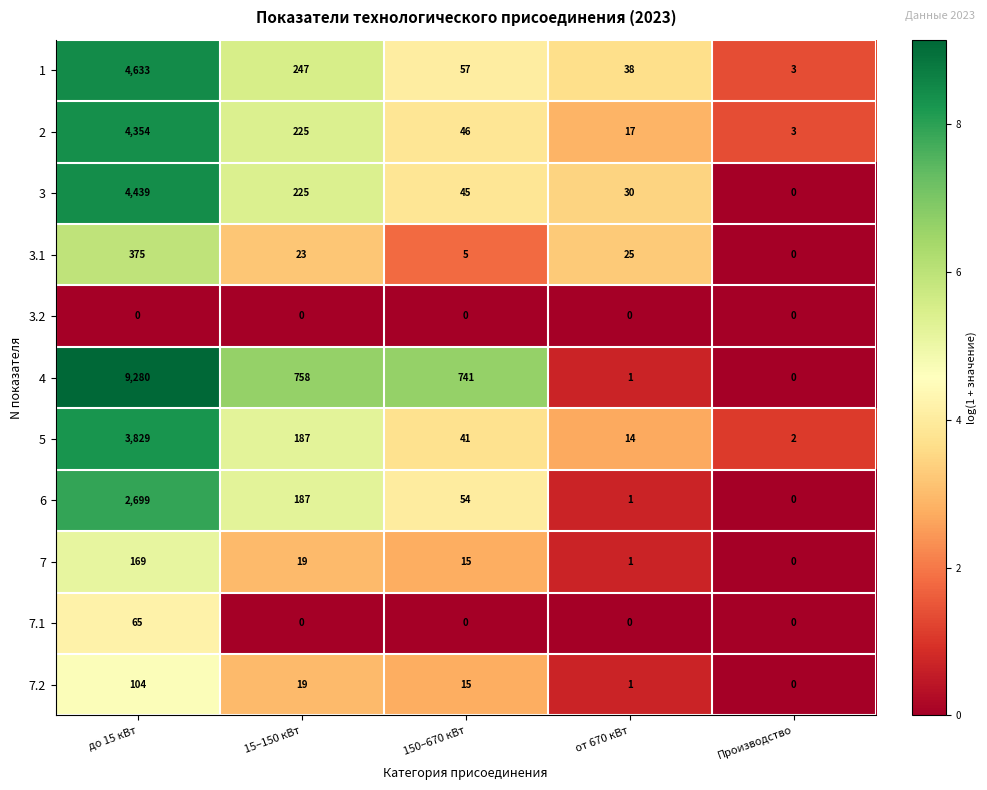

What is the lowest value of the 2 series?

3